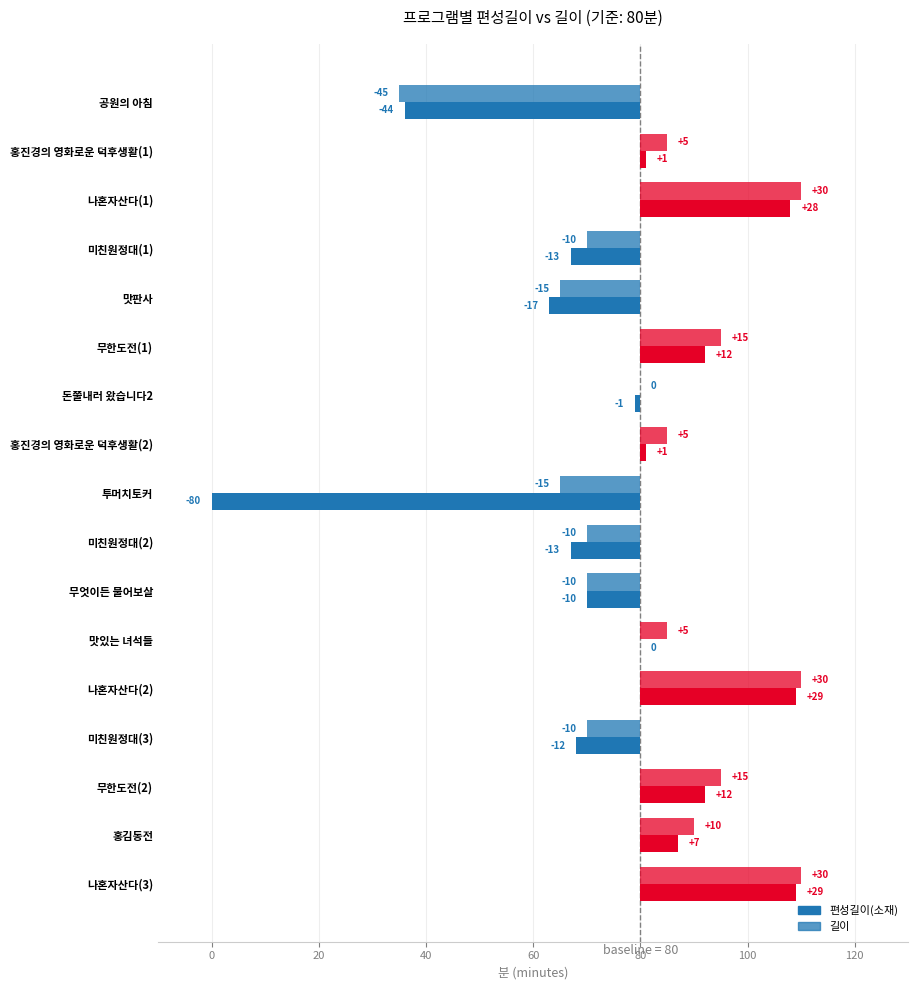

What is the sum of all 길이 values?

30